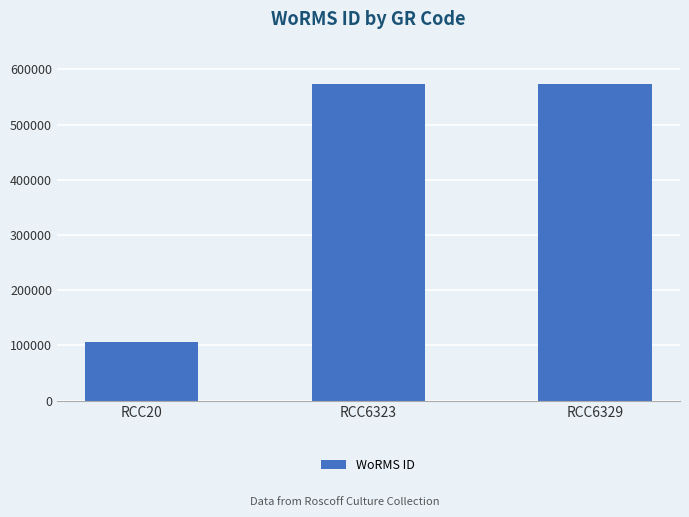

Where is the data nearest to the value 340150?

RCC6323